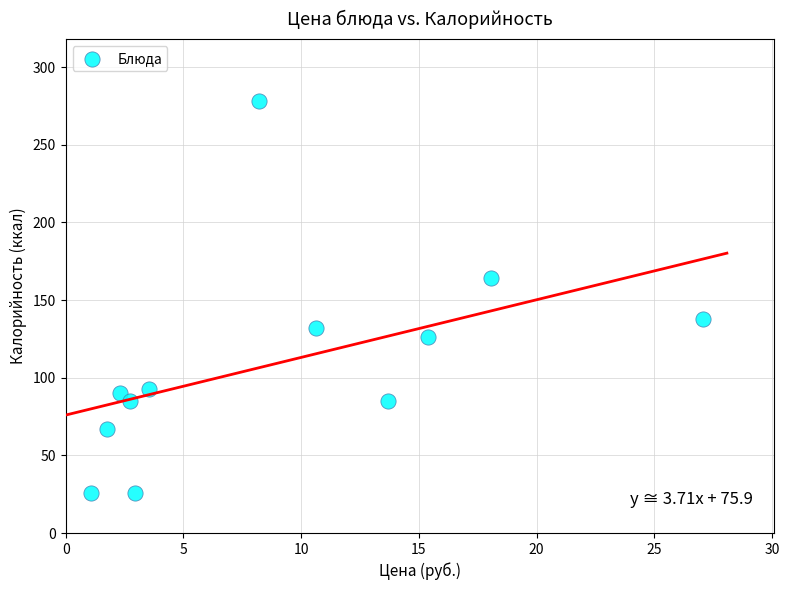

What is the range of Y values (max minus min)?

252